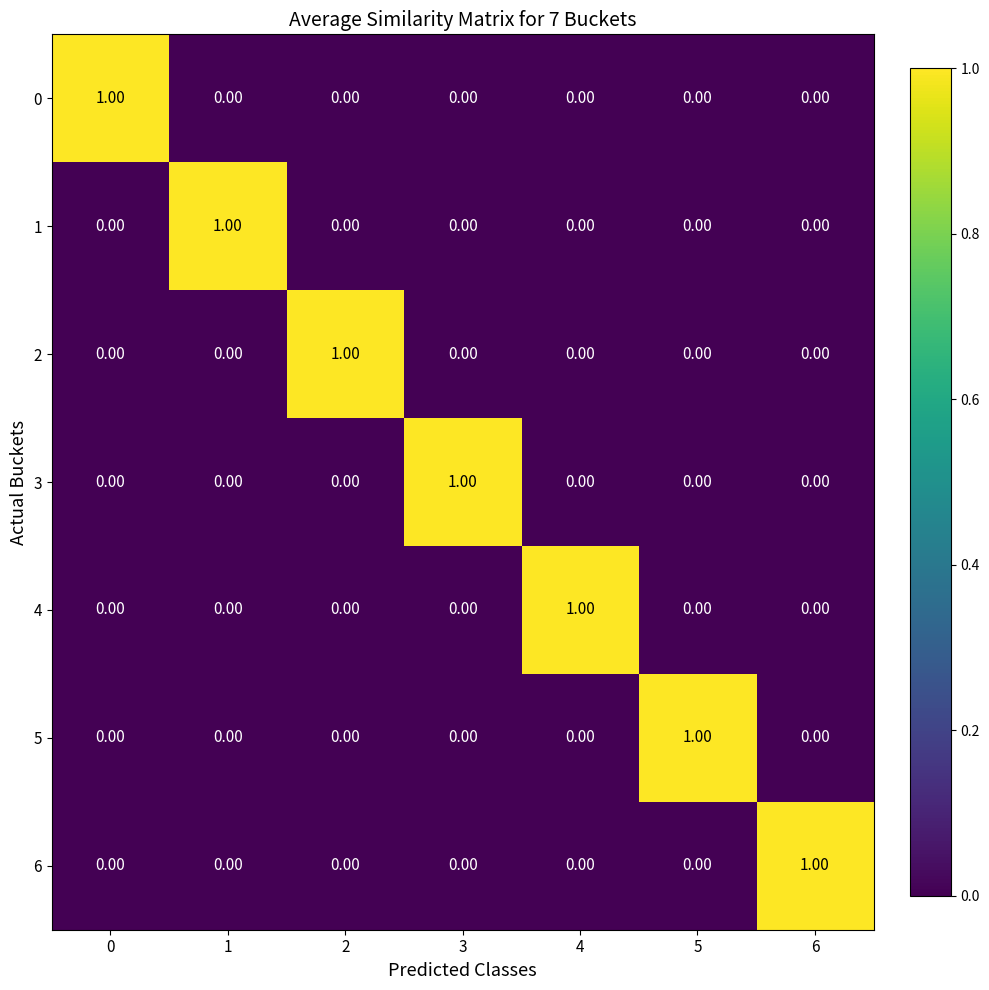

At how many categories does at least one series exceed 0?

7